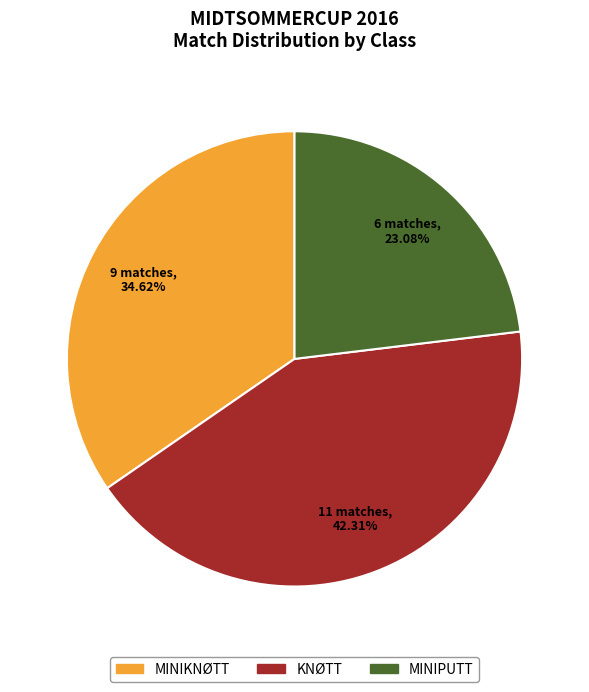

Does any single category account for the majority?

No